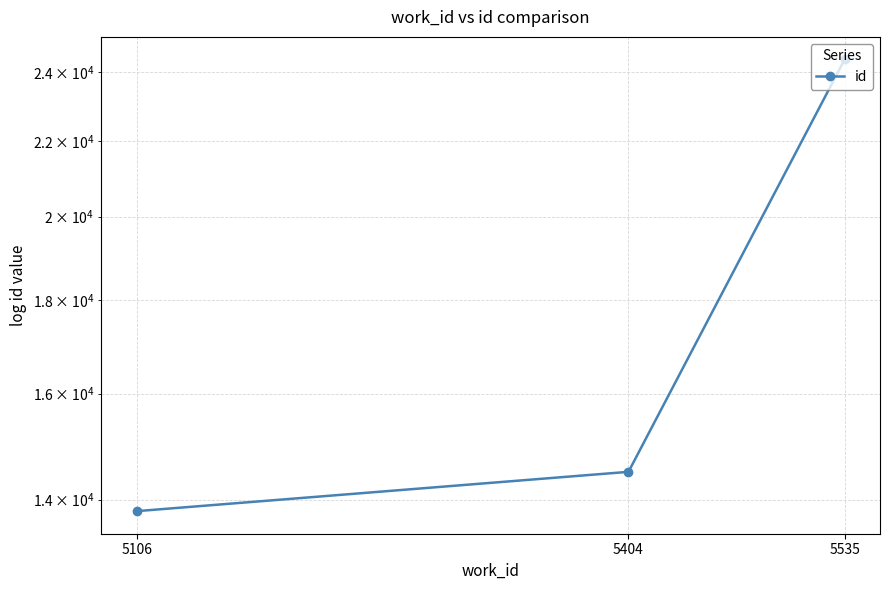

The value at 5106 is 23315. True or false?

False